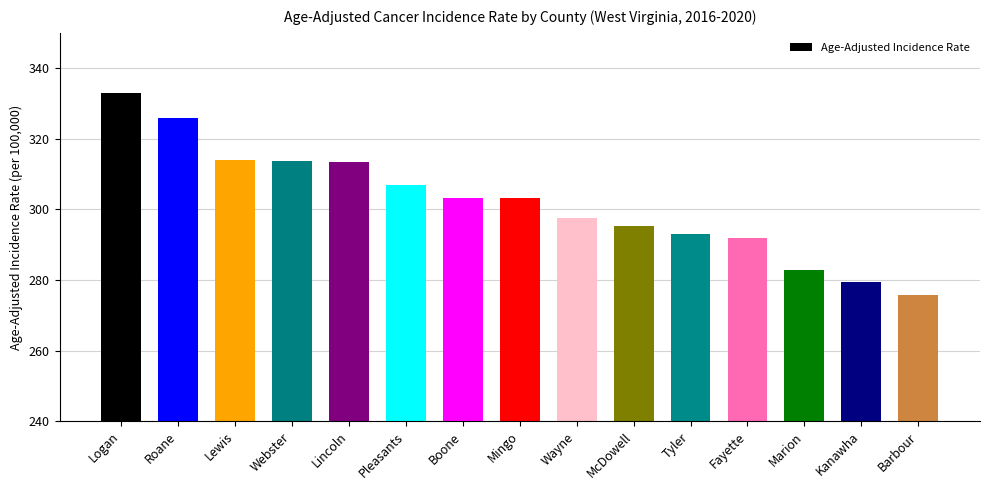

At which label does the data first exceed 303?

Logan